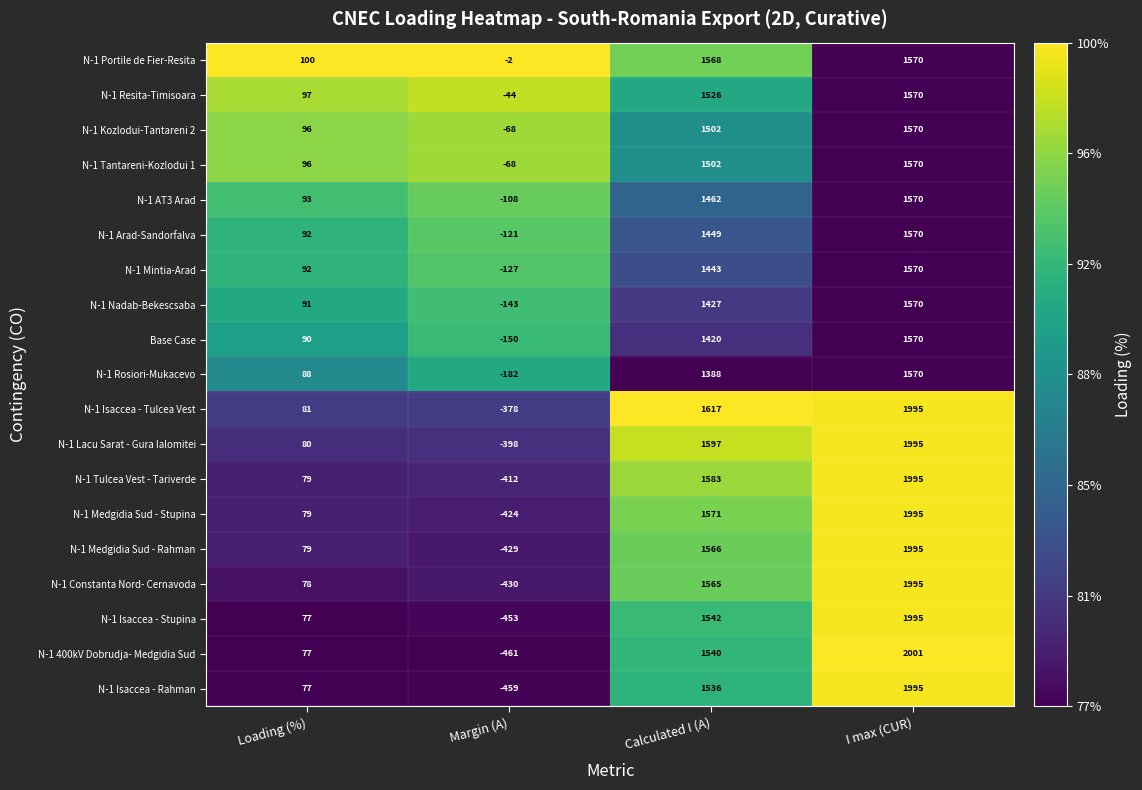

The value of N-1 Constanta Nord- Cernavoda at Margin (A) is -430. True or false?

True